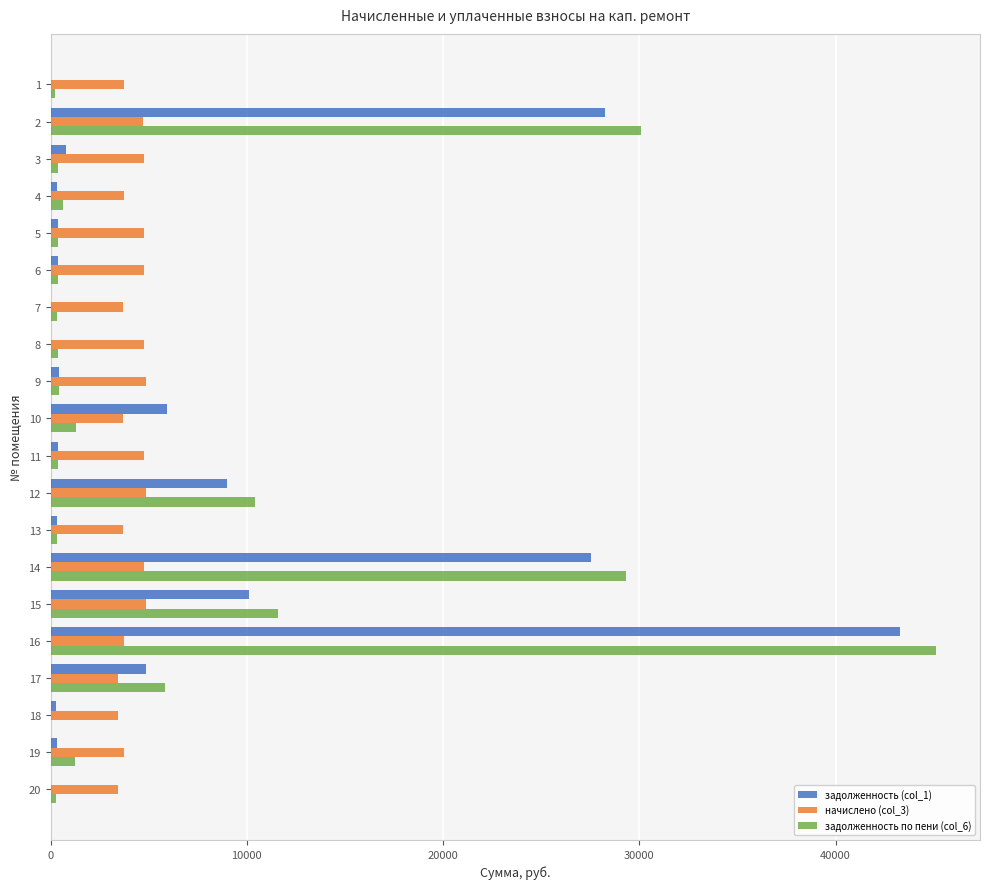

At which category is the sum across all series the highest?

16